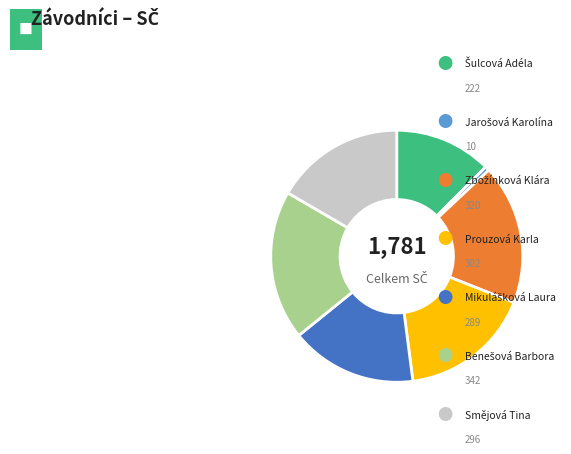

Does any single category account for the majority?

No